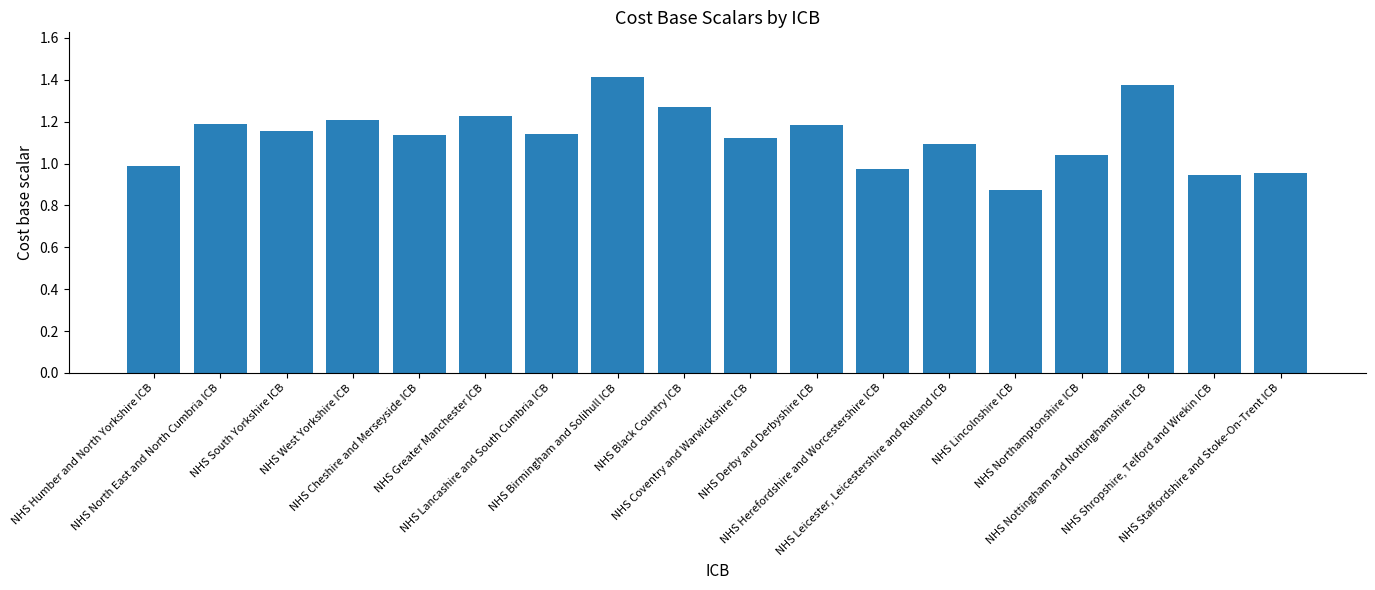

Rank the categories by value from lowest to highest.

NHS Lincolnshire ICB, NHS Shropshire, Telford and Wrekin ICB, NHS Staffordshire and Stoke-On-Trent ICB, NHS Herefordshire and Worcestershire ICB, NHS Humber and North Yorkshire ICB, NHS Northamptonshire ICB, NHS Leicester, Leicestershire and Rutland ICB, NHS Coventry and Warwickshire ICB, NHS Cheshire and Merseyside ICB, NHS Lancashire and South Cumbria ICB, NHS South Yorkshire ICB, NHS Derby and Derbyshire ICB, NHS North East and North Cumbria ICB, NHS West Yorkshire ICB, NHS Greater Manchester ICB, NHS Black Country ICB, NHS Nottingham and Nottinghamshire ICB, NHS Birmingham and Solihull ICB